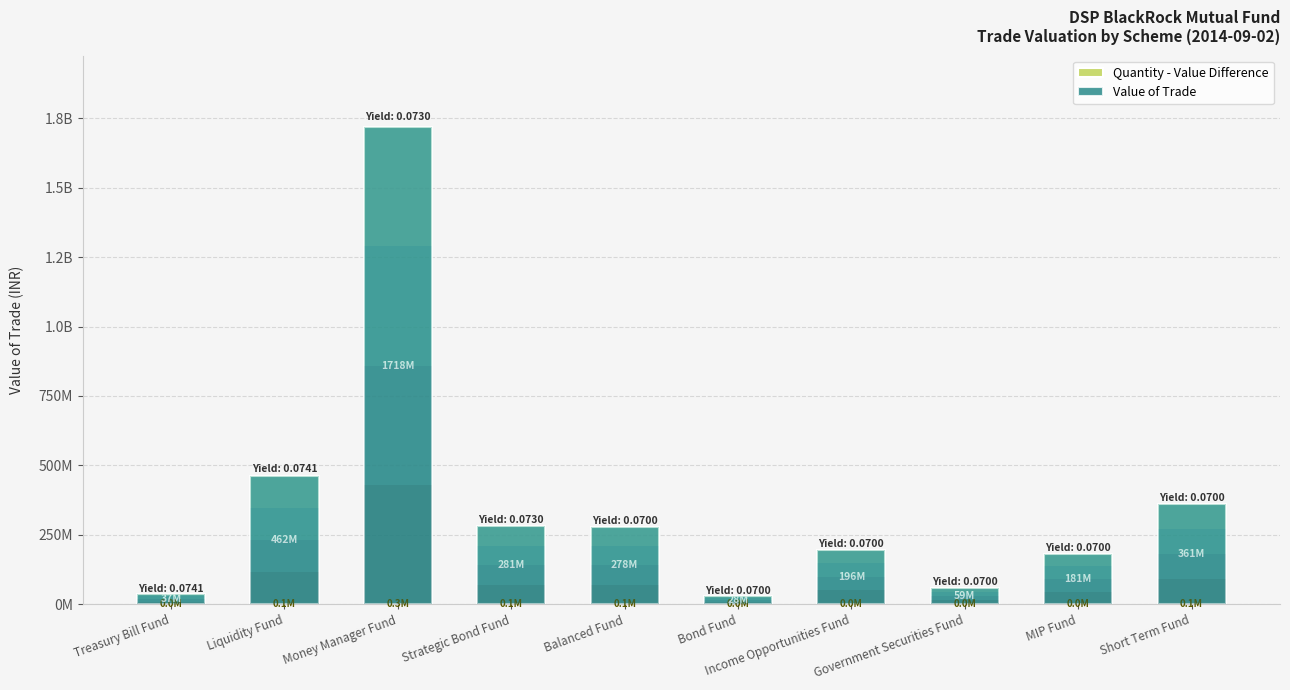

Is the value of Quantity - Value Difference at Money Manager Fund greater than the value of Value of Trade at Money Manager Fund?

No